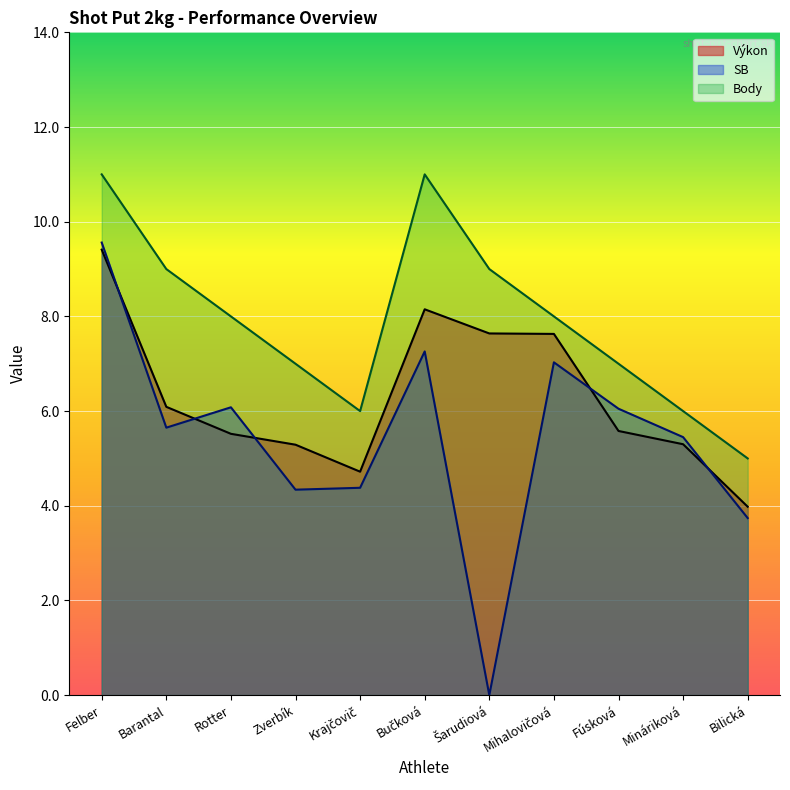

True or false: SB and Body cross at least once.

False